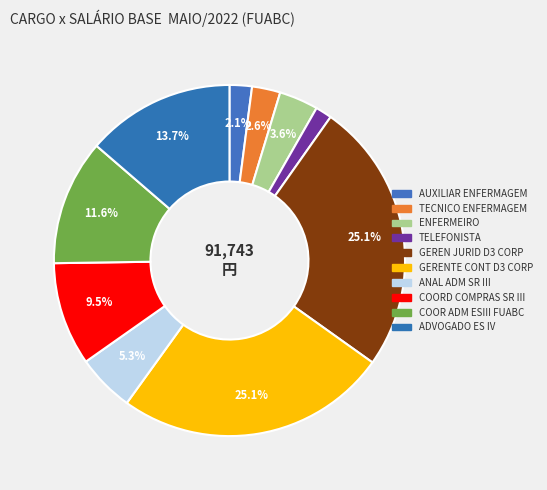

To the nearest percent, what is the average slice percentage?

10%